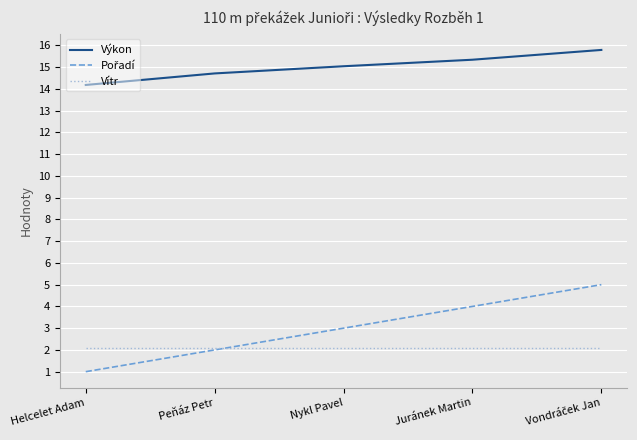

True or false: Výkon has more than 0 interior local peaks.

False